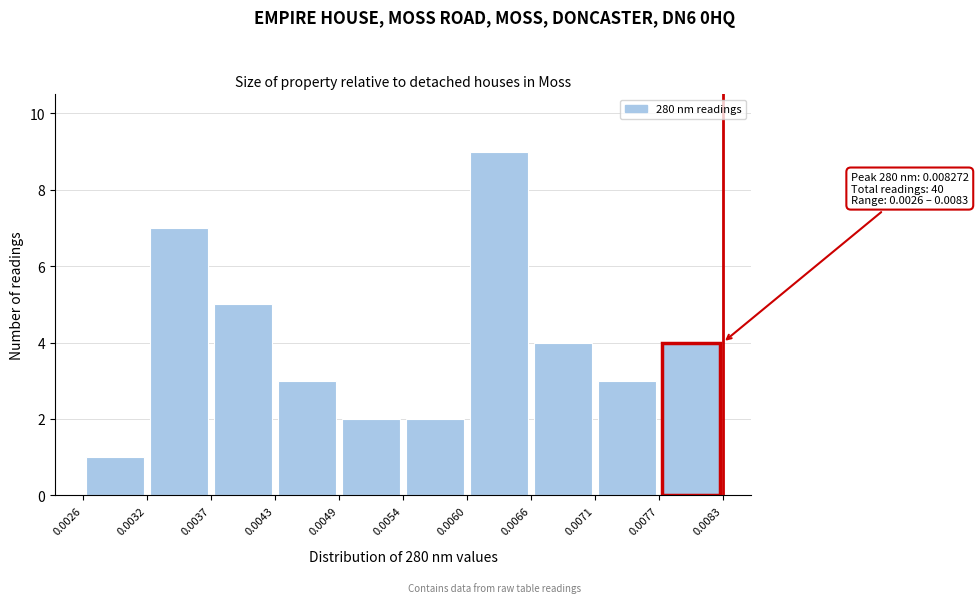

Over which range of the x-axis is the bar tallest?

0.0060 to 0.0066